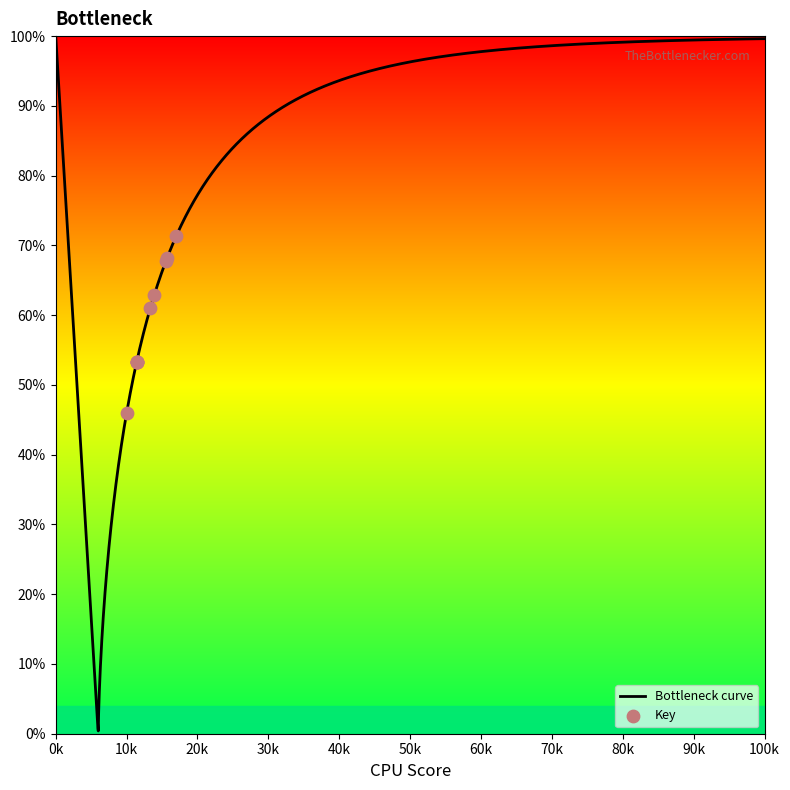

Which has a higher value, 4 or 2?

4